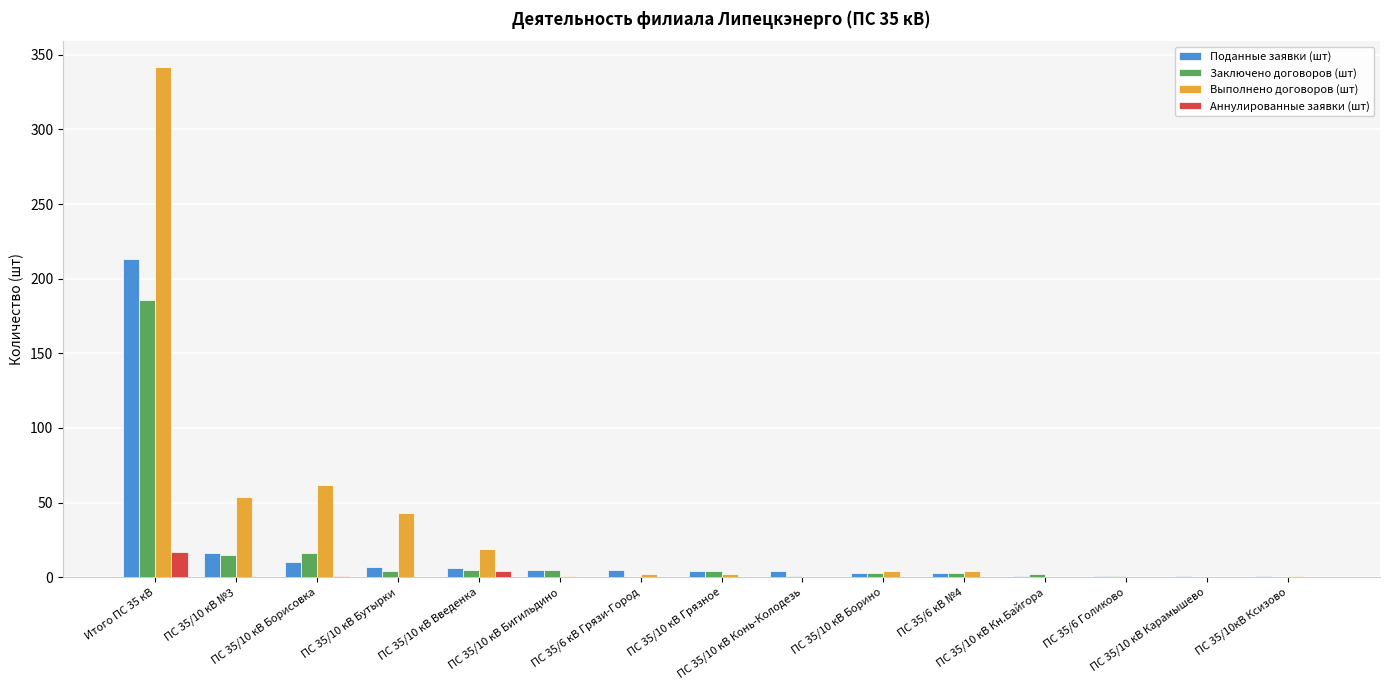

What is the sum of all Аннулированные заявки (шт) values?

22